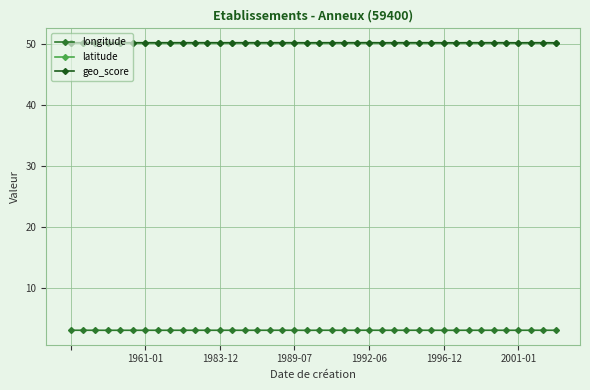

True or false: longitude has more than 2 interior local peaks.

True